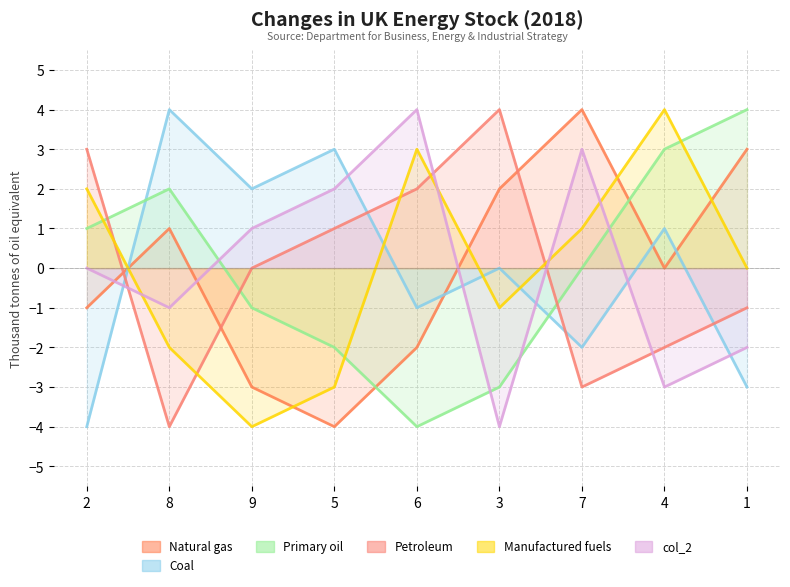

After their last crossing, which series has the higher values: col_8 or col_3?

col_3